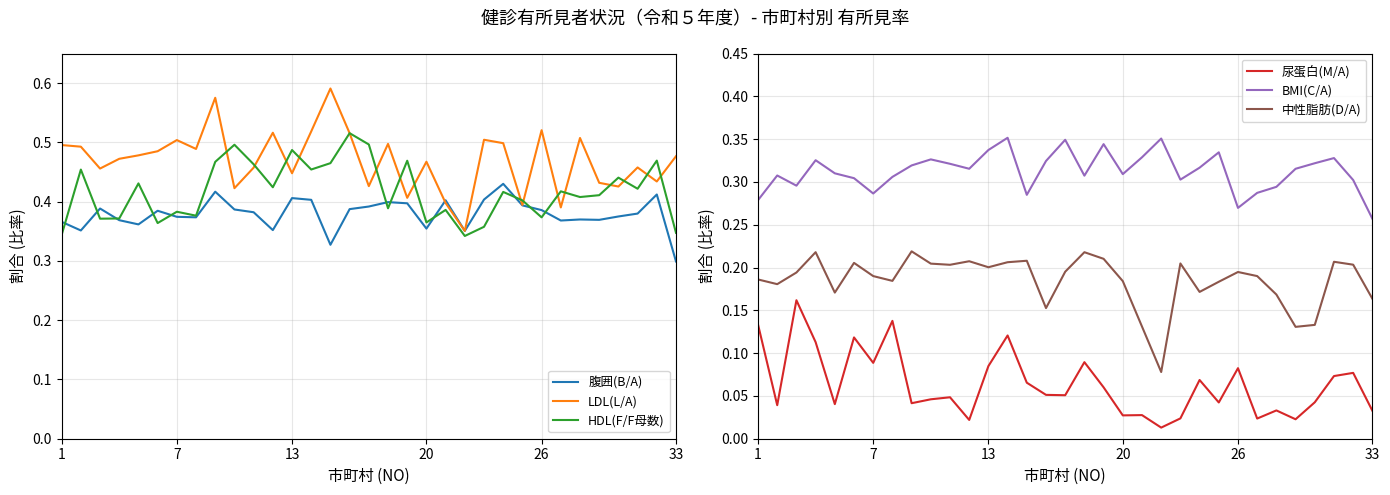

In 尿蛋白(M/A), how many points are lower than both neighbors (excluding endpoints)?

11